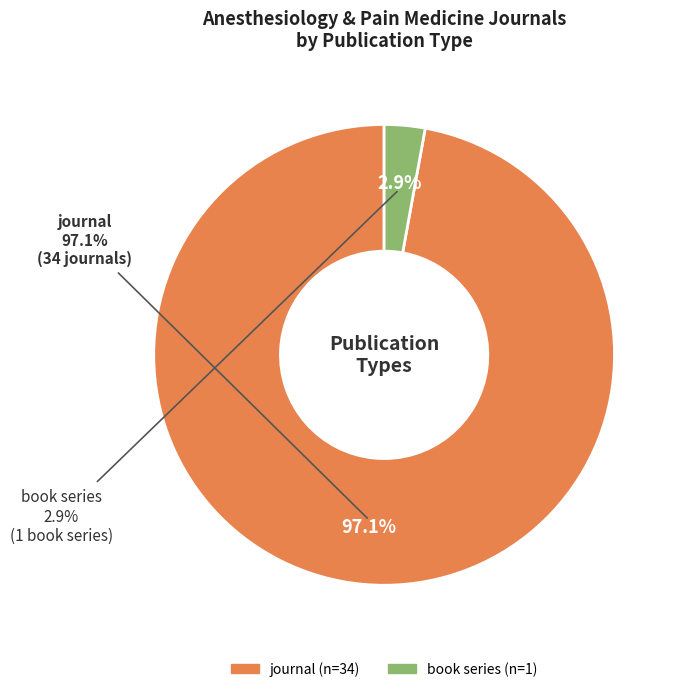

What is the largest slice in the pie chart?

journal